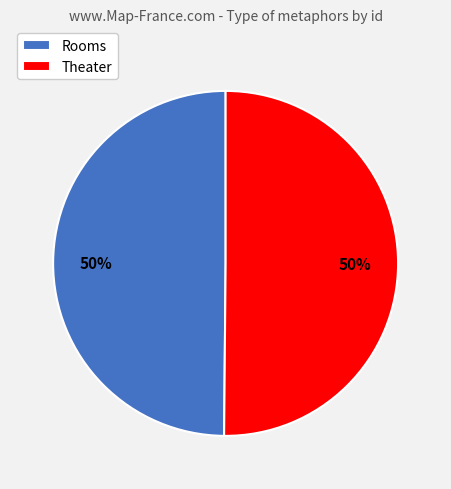

To the nearest percent, what is the combined percentage of Rooms and Theater?

100%